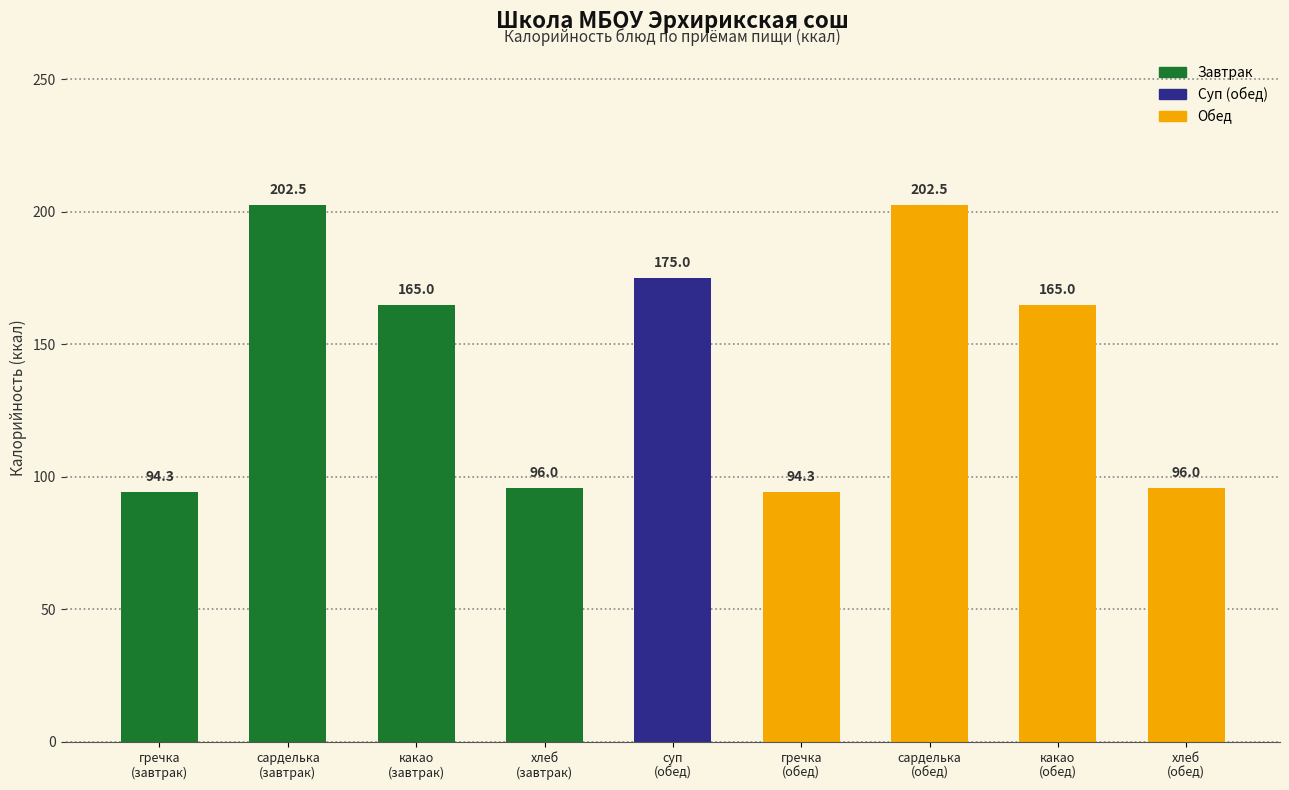

What is the minimum value shown in the chart?

94.3